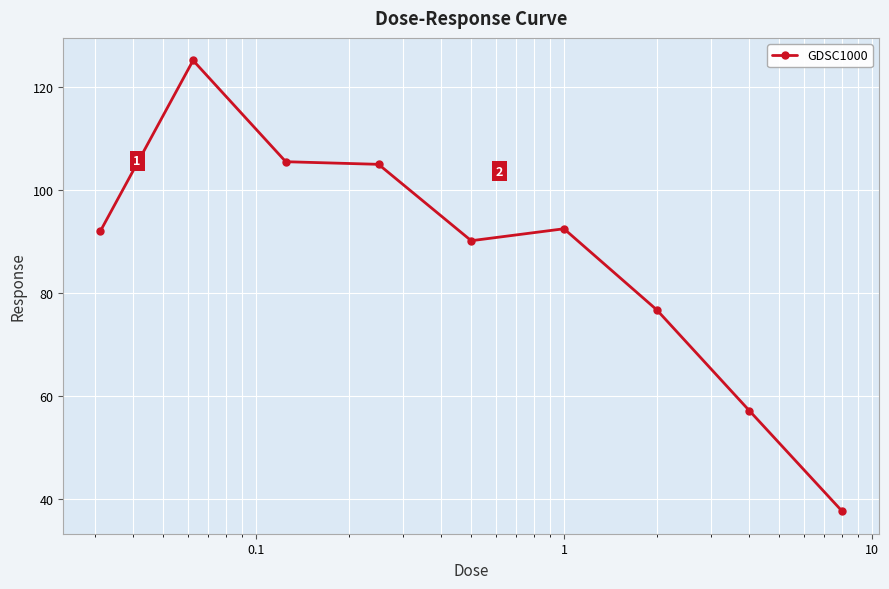

True or false: the data has more than 1 interior local peaks.

True